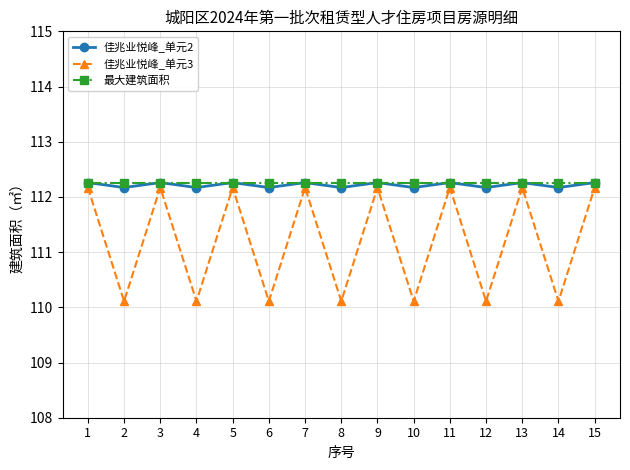

Reading left to right, extract all data points from this chart.

佳兆业悦峰_单元2: 112.3	112.2	112.3	112.2	112.3	112.2	112.3	112.2	112.3	112.2	112.3	112.2	112.3	112.2	112.3
佳兆业悦峰_单元3: 112.2	110.1	112.2	110.1	112.2	110.1	112.2	110.1	112.2	110.1	112.2	110.1	112.2	110.1	112.2
最大建筑面积: 112.3	112.3	112.3	112.3	112.3	112.3	112.3	112.3	112.3	112.3	112.3	112.3	112.3	112.3	112.3